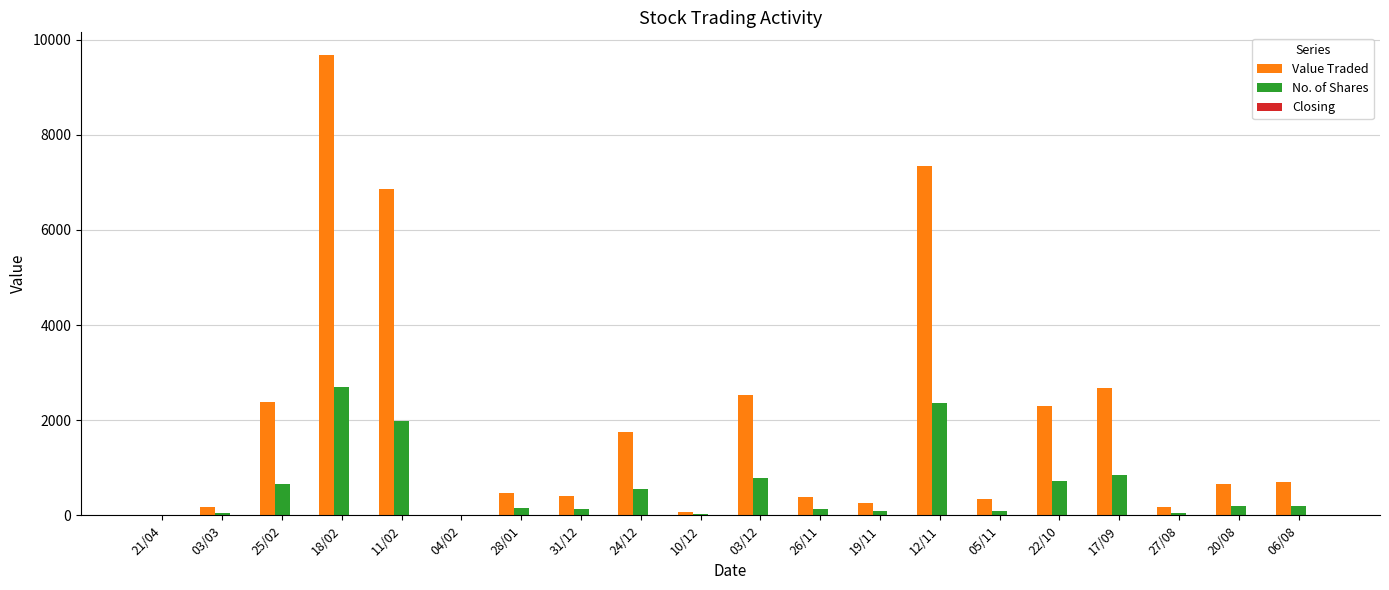

Which series has the largest total across all categories?

Value Traded